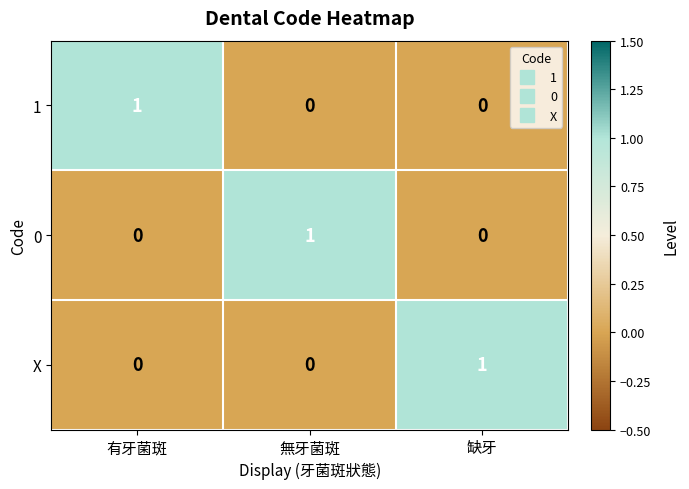

Count the number of data series in this chart.

3